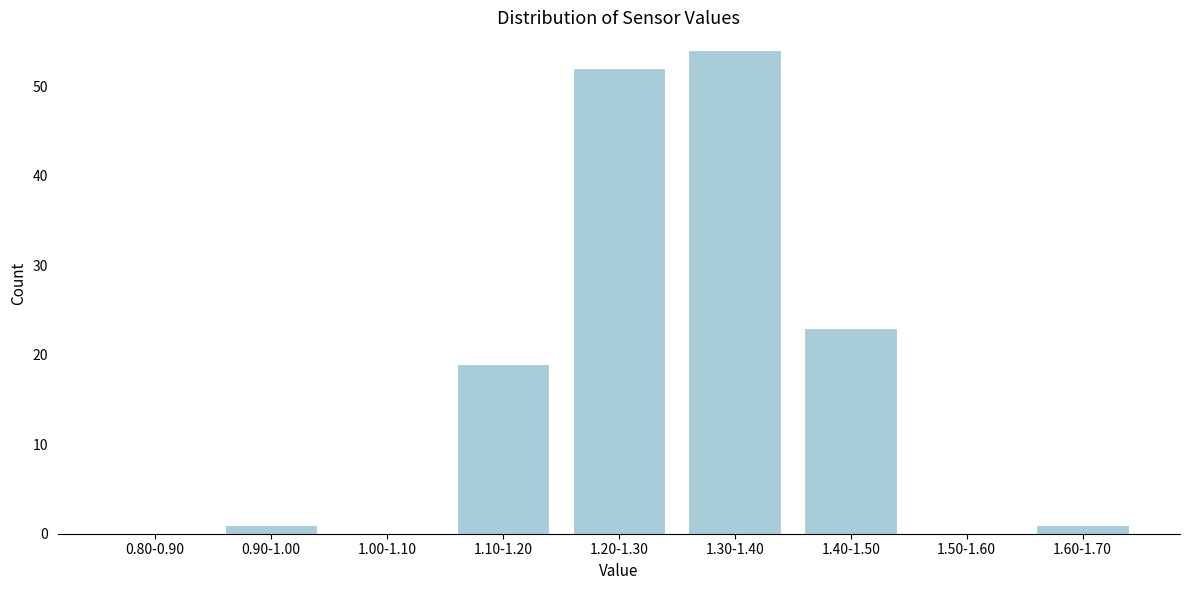

Reading right to left, what are all the values shown in this chart?

1.60-1.70=1	1.50-1.60=0	1.40-1.50=23	1.30-1.40=54	1.20-1.30=52	1.10-1.20=19	1.00-1.10=0	0.90-1.00=1	0.80-0.90=0